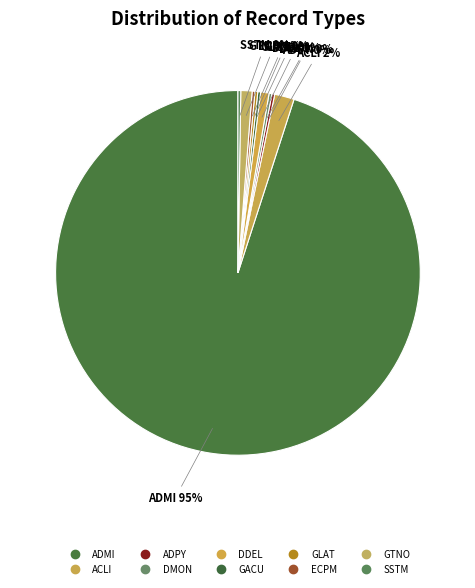

What is the total percentage of SSTM and DDEL?

1.0%